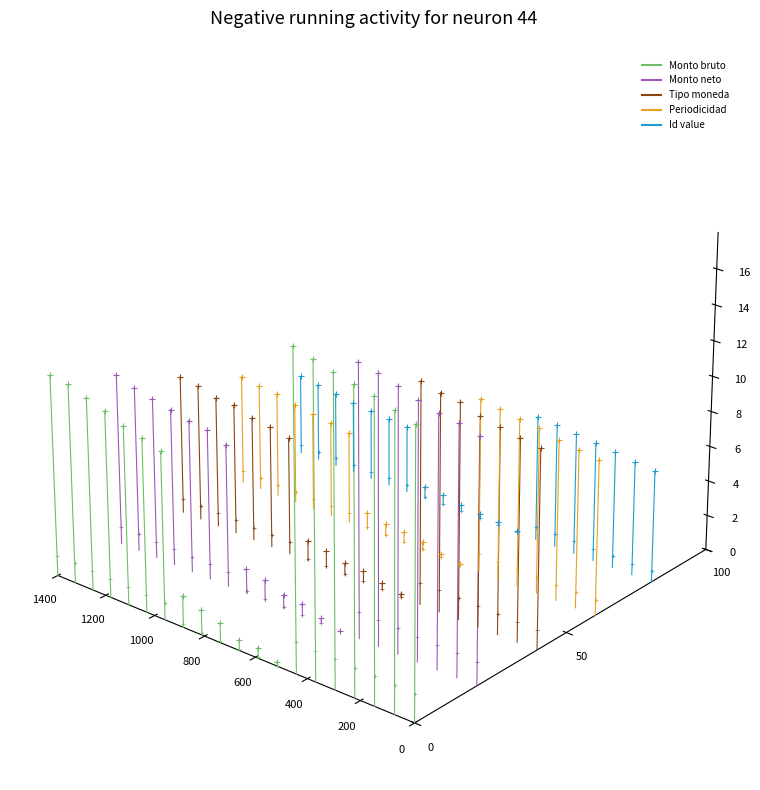

Which series has the largest total across all categories?

Id value